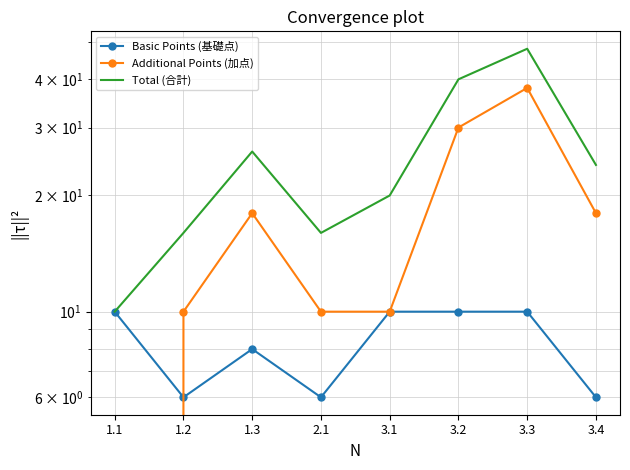

Between 1.2 and 3.1, which series saw the biggest shift?

Basic Points (基礎点)